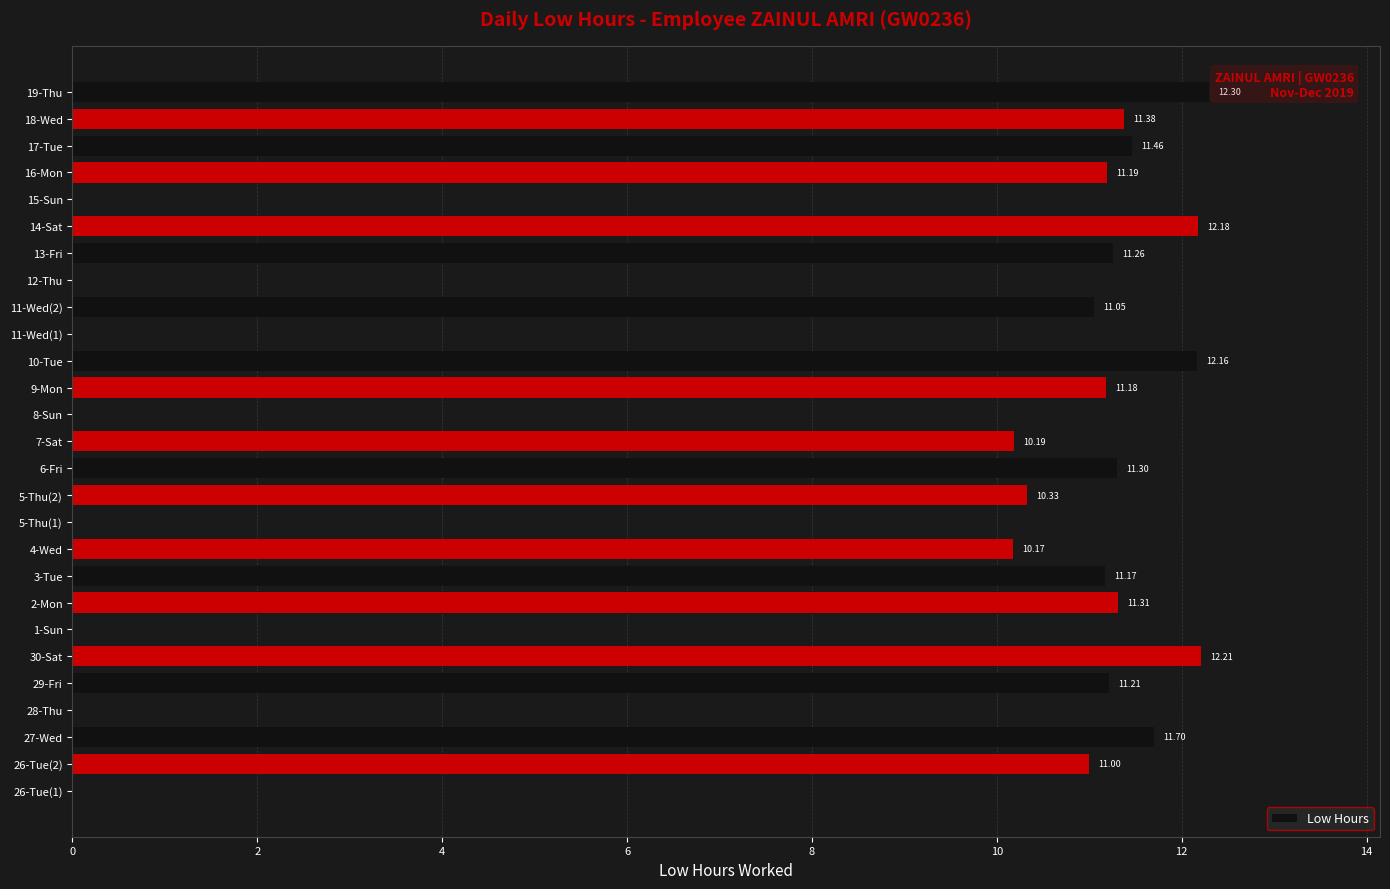

What is the sum of all values?

214.8